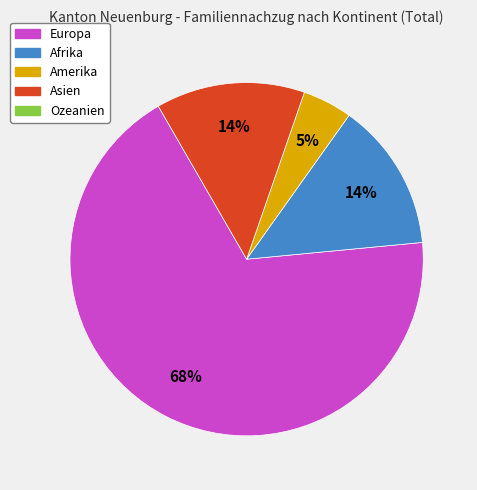

Is there any slice that represents more than half of the pie?

Yes